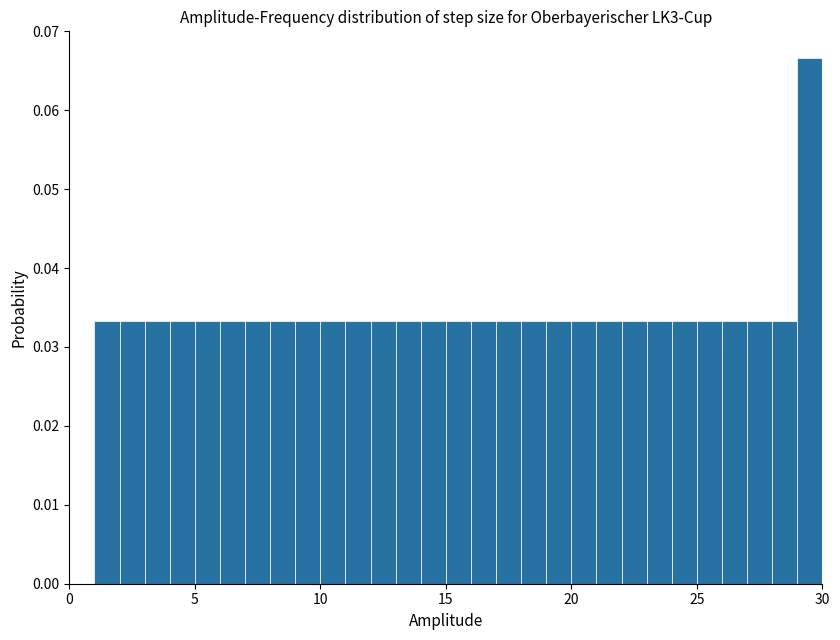

Around what value on the x-axis is the tallest bar? Give the approximate position of its centre, as read against the axis.

29.5